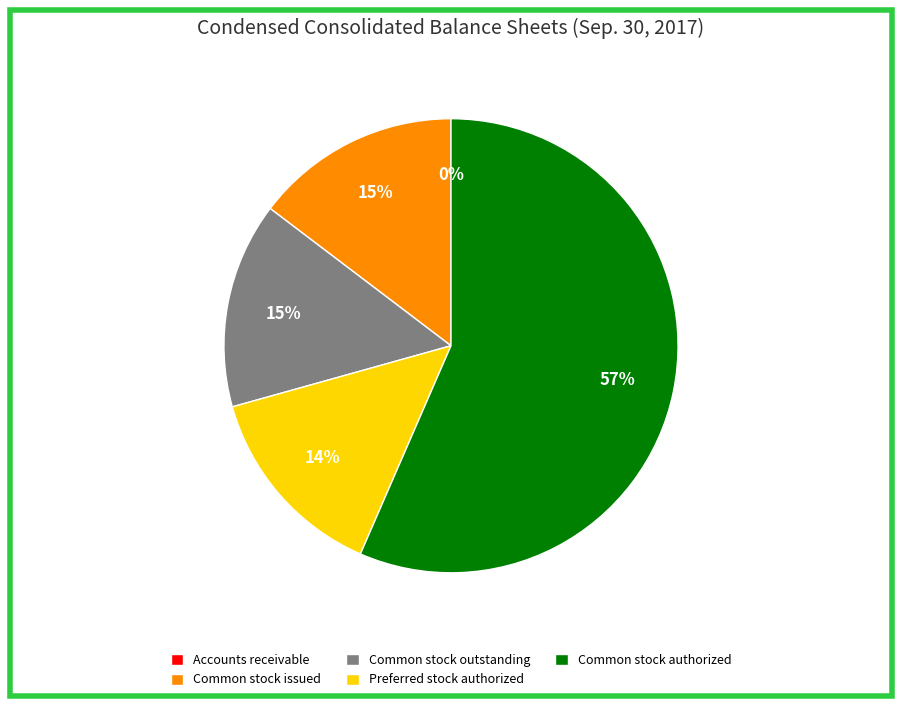

Is it true that Preferred stock authorized is 1% of the pie?

False